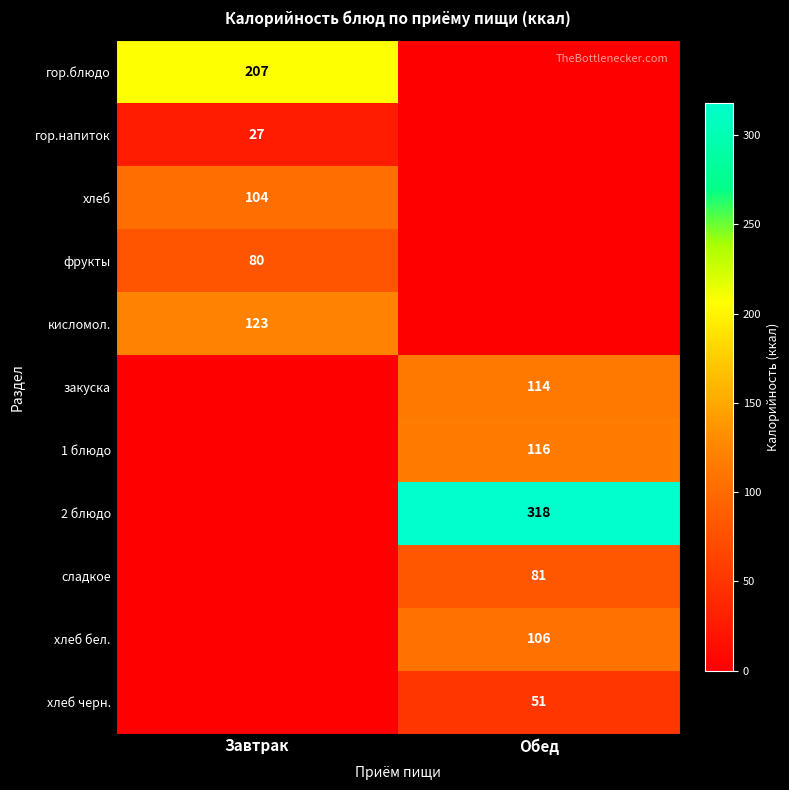

True or false: гор.напиток has a value of 27 at Завтрак.

True